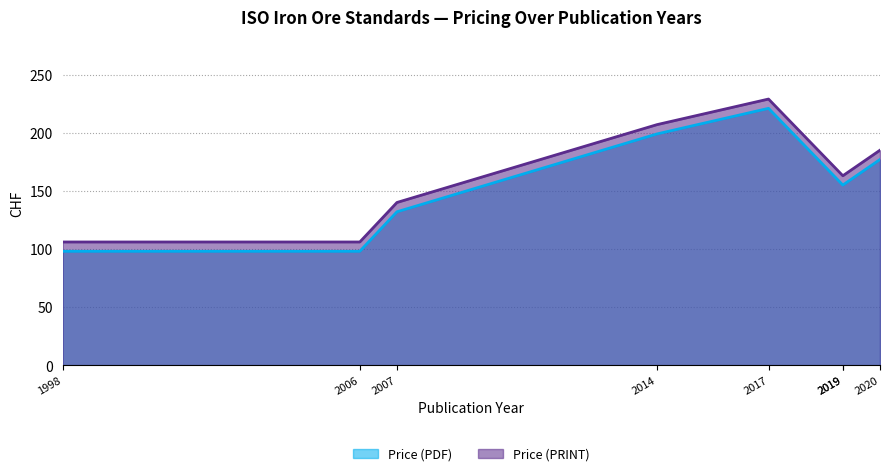

At which category is the sum across all series the highest?

2017